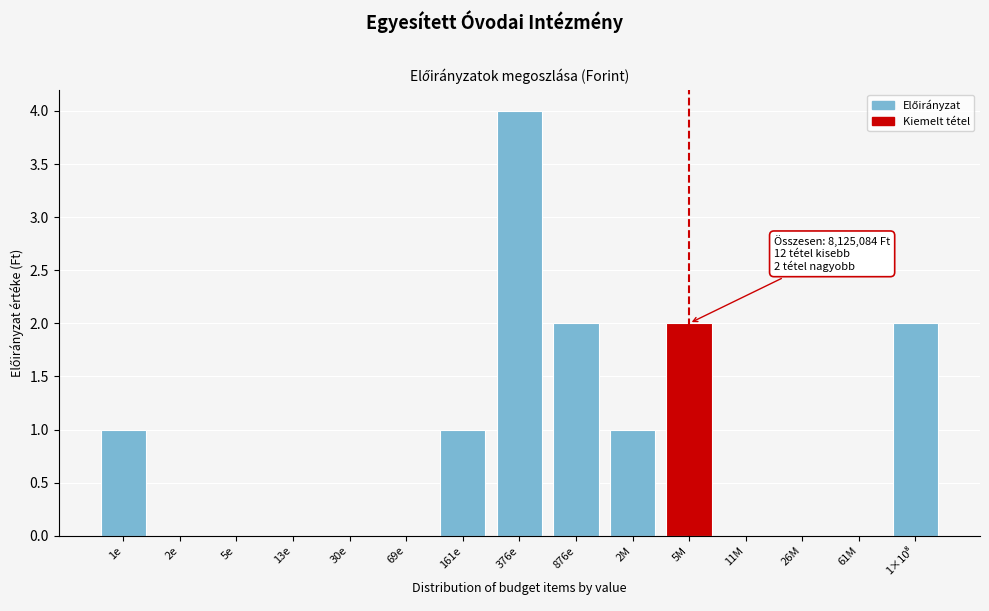

The value at 876e is 2. True or false?

True